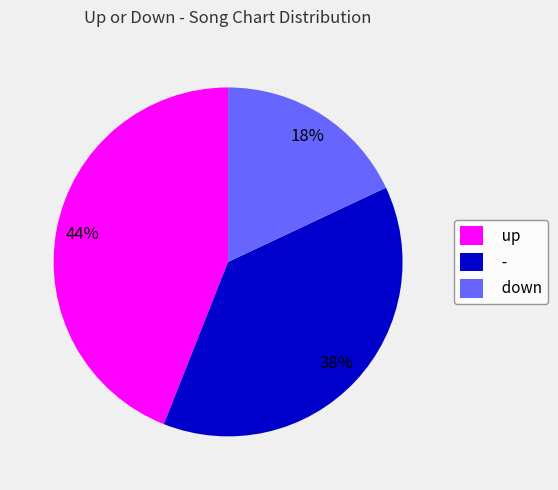

Between up and down, which is larger?

up